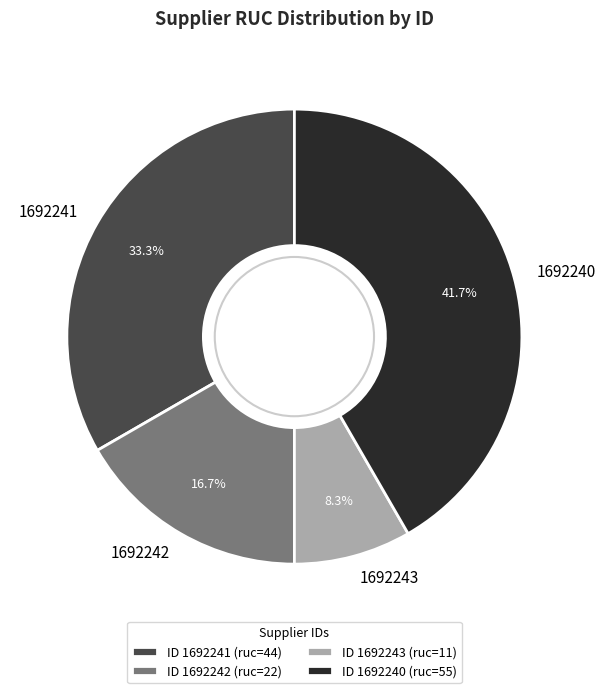

What is the ratio of the value at 1692242 to the value at 1692243?

2.0